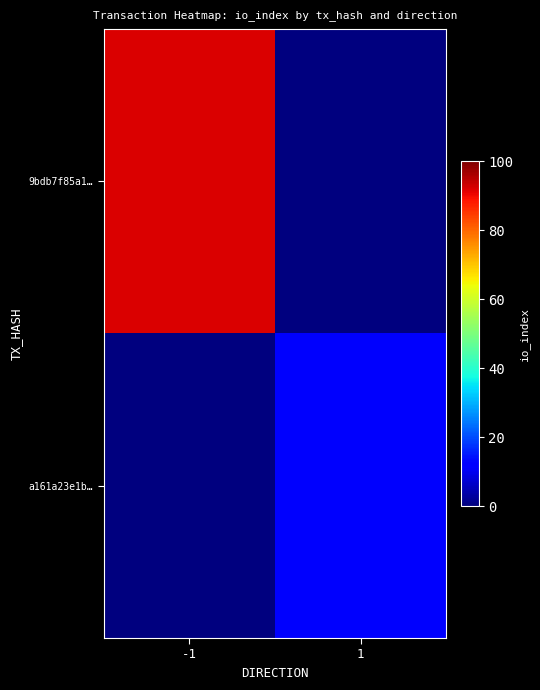

Which series has the largest total across all categories?

9bdb7f85a1…